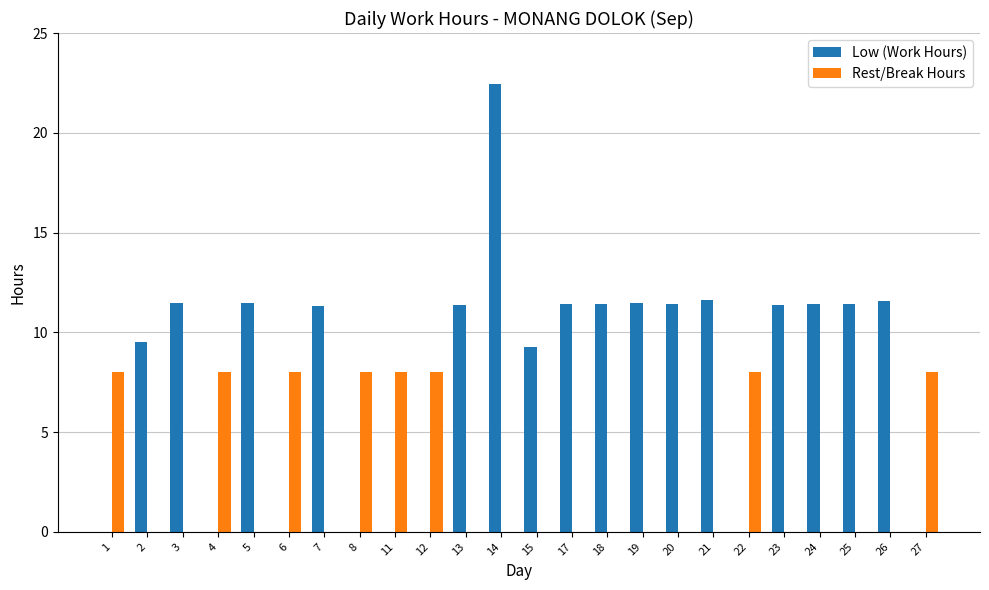

What is the highest value of the Low (Work Hours) series?

22.4